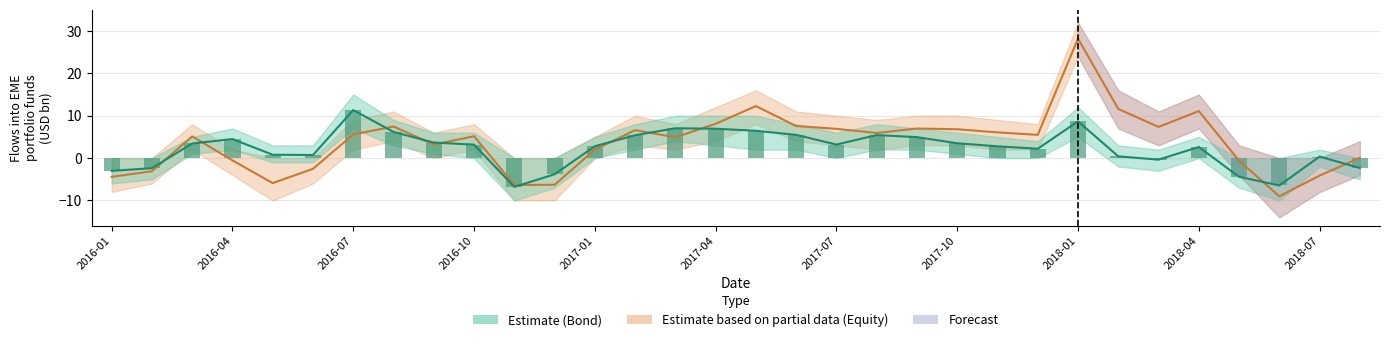

Between 2016-09 and 2016-03, which is larger?

2016-09